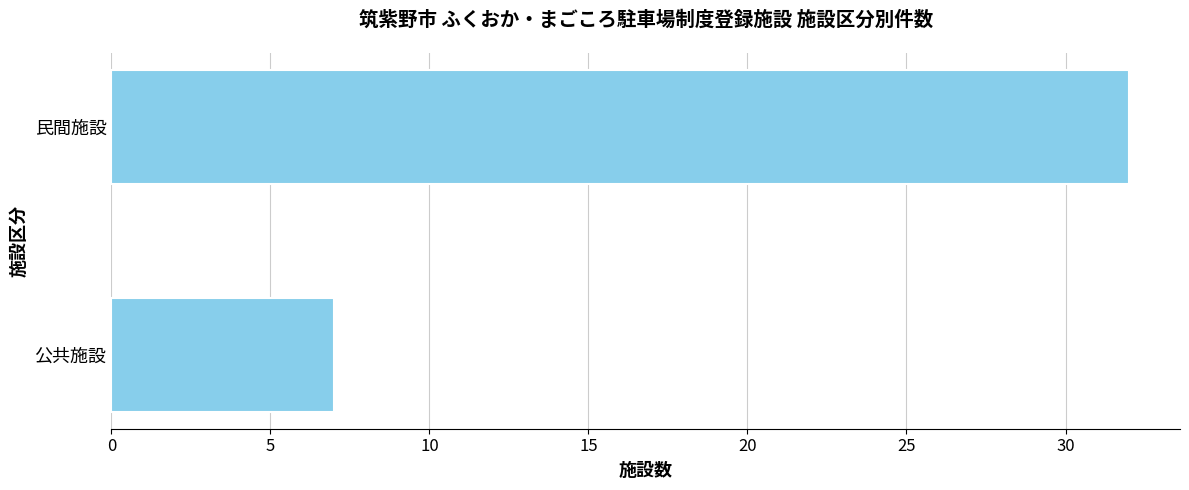

How many bars are there in total?

2